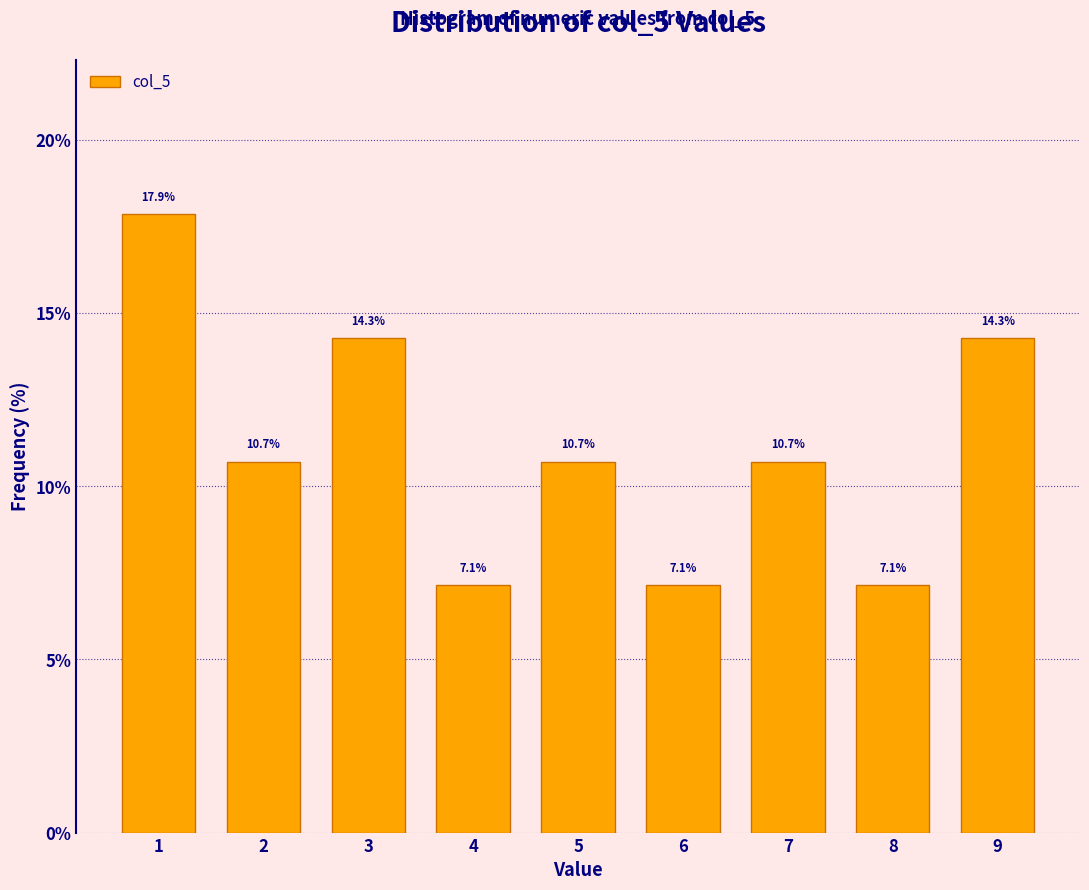

Reading left to right, list every bar in this chart as the range it spans on the x-axis followed by its height.

0.5 to 1.5: 17.9
1.5 to 2.5: 10.7
2.5 to 3.5: 14.3
3.5 to 4.5: 7.1
4.5 to 5.5: 10.7
5.5 to 6.5: 7.1
6.5 to 7.5: 10.7
7.5 to 8.5: 7.1
8.5 to 9.5: 14.3